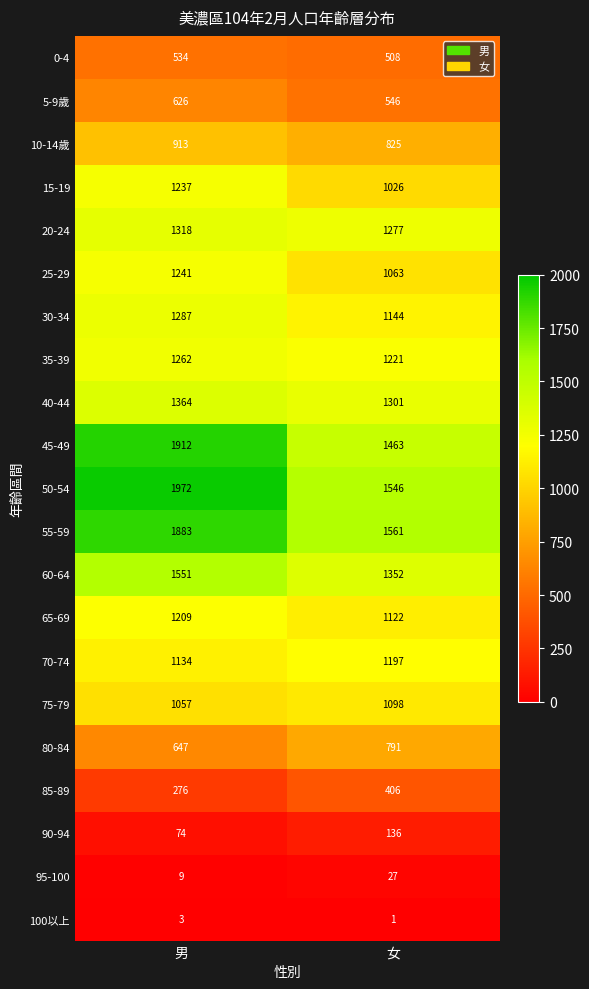

Rank the series at 男 from lowest to highest value.

100以上, 95-100, 90-94, 85-89, 0-4, 5-9歲, 80-84, 10-14歲, 75-79, 70-74, 65-69, 15-19, 25-29, 35-39, 30-34, 20-24, 40-44, 60-64, 55-59, 45-49, 50-54